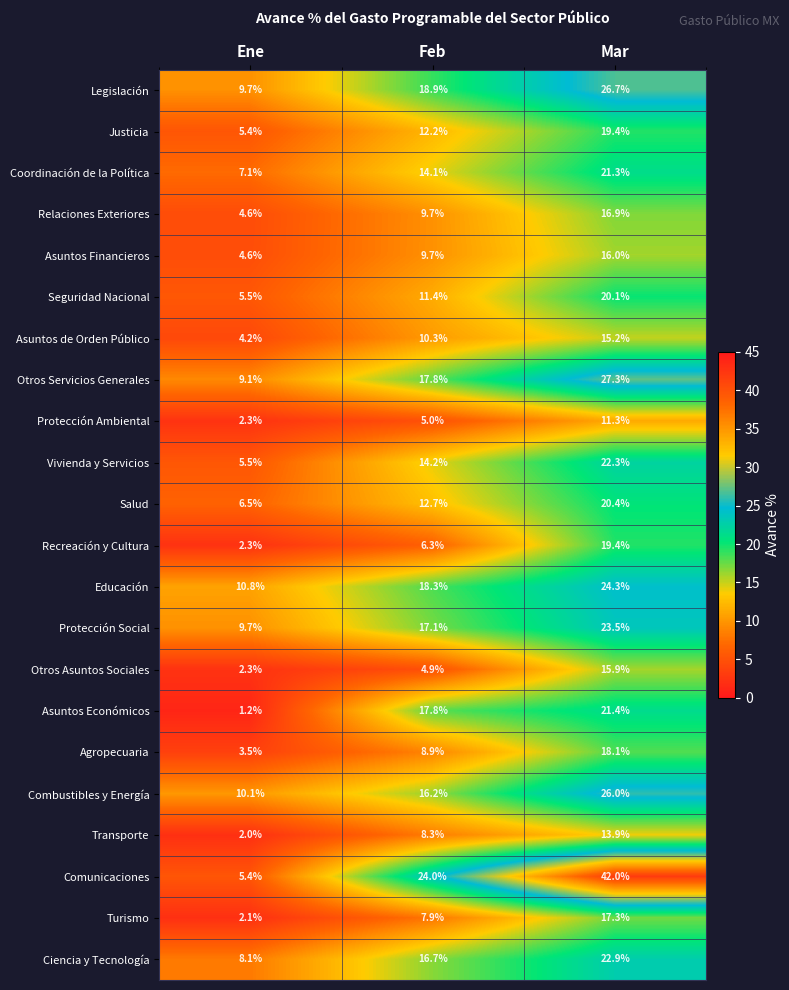

What is the approximate value of Coordinación de la Política at Ene?

7.1